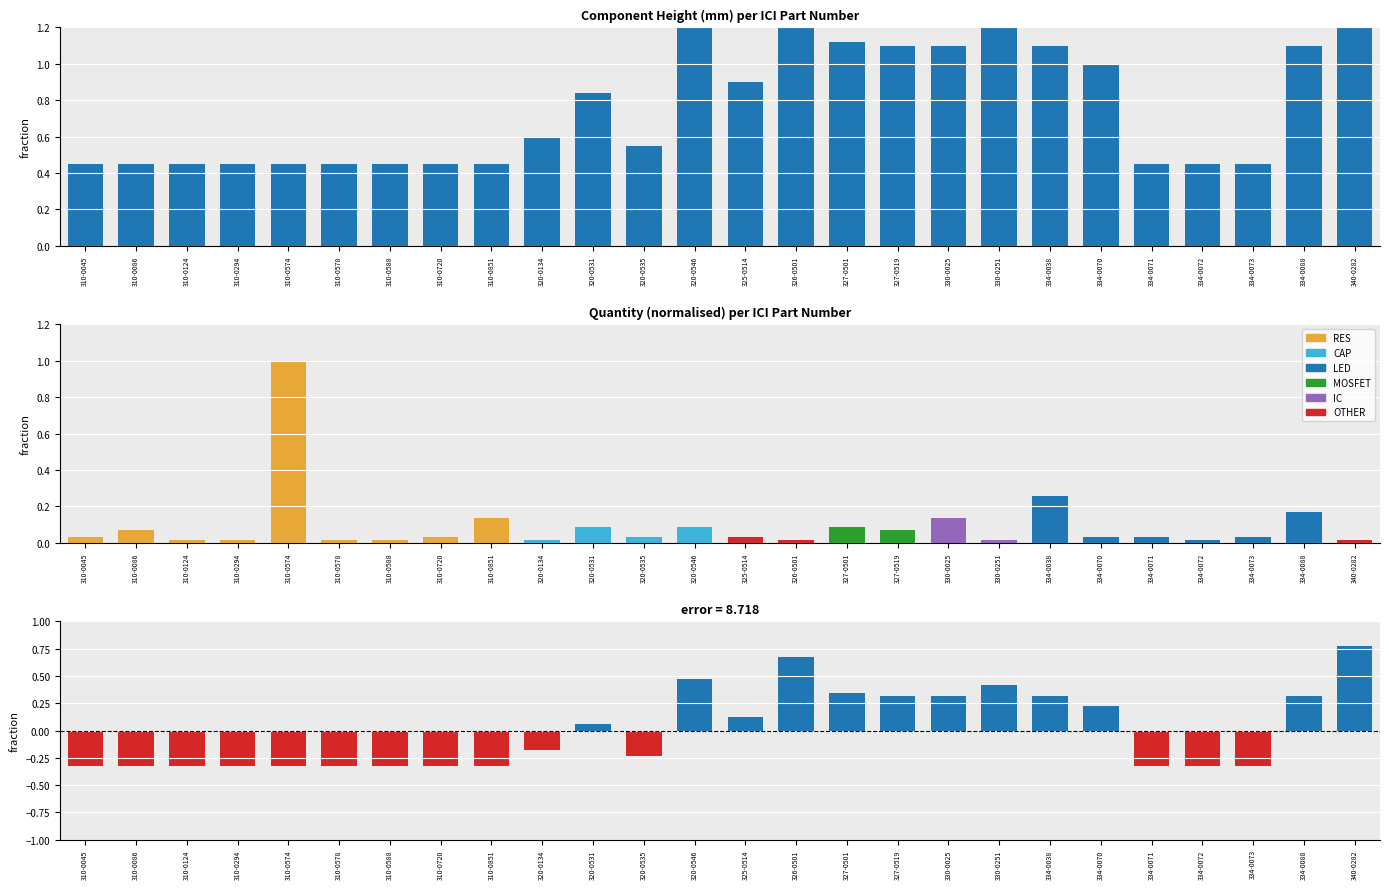

Which has a higher value, 334-0071 or 330-0025?

330-0025